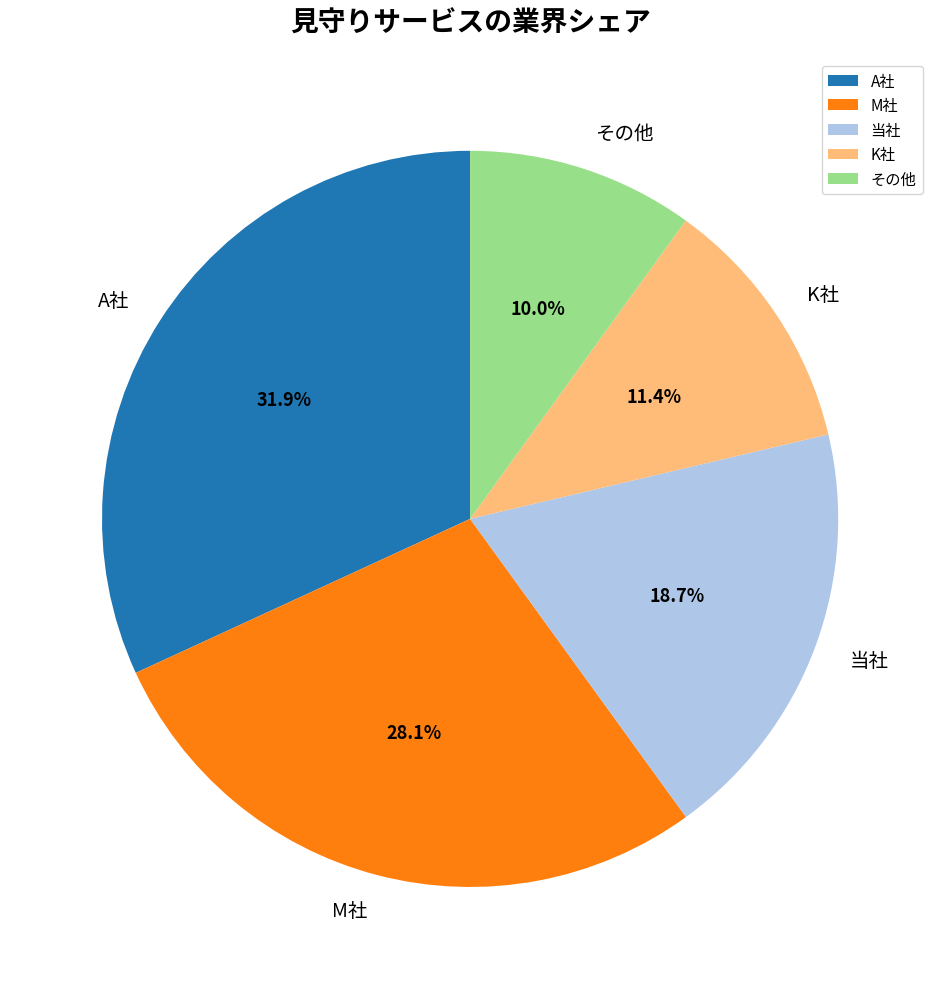

What is the ratio of the value at 当社 to the value at A社?

0.6